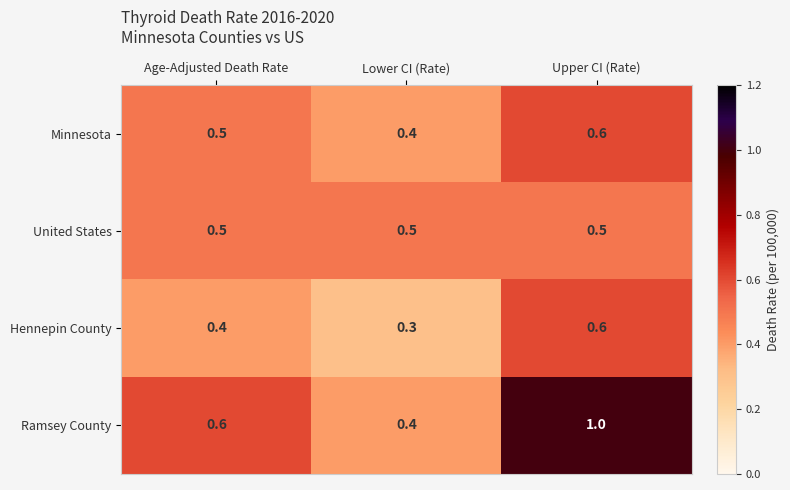

What is the sum of all Ramsey County values?

2.0